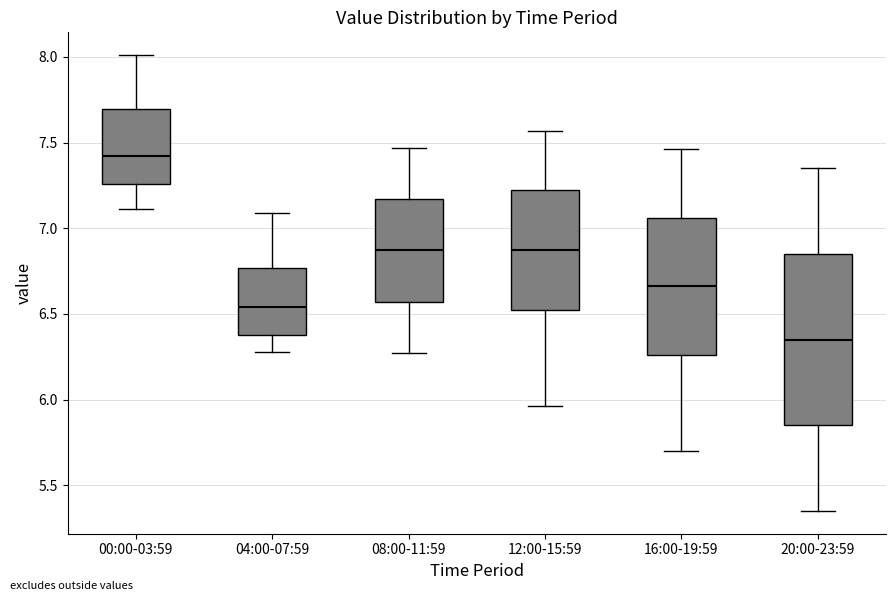

Which box is the tallest, from its lower edge to its upper edge?

20:00-23:59